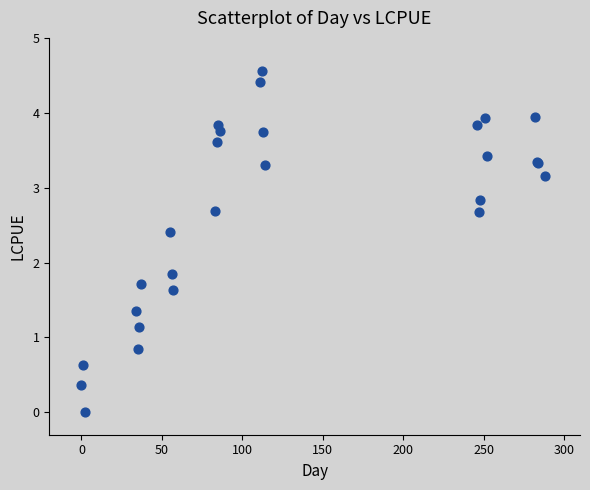

What Y value in the scatter plot is closest to 2?

1.8